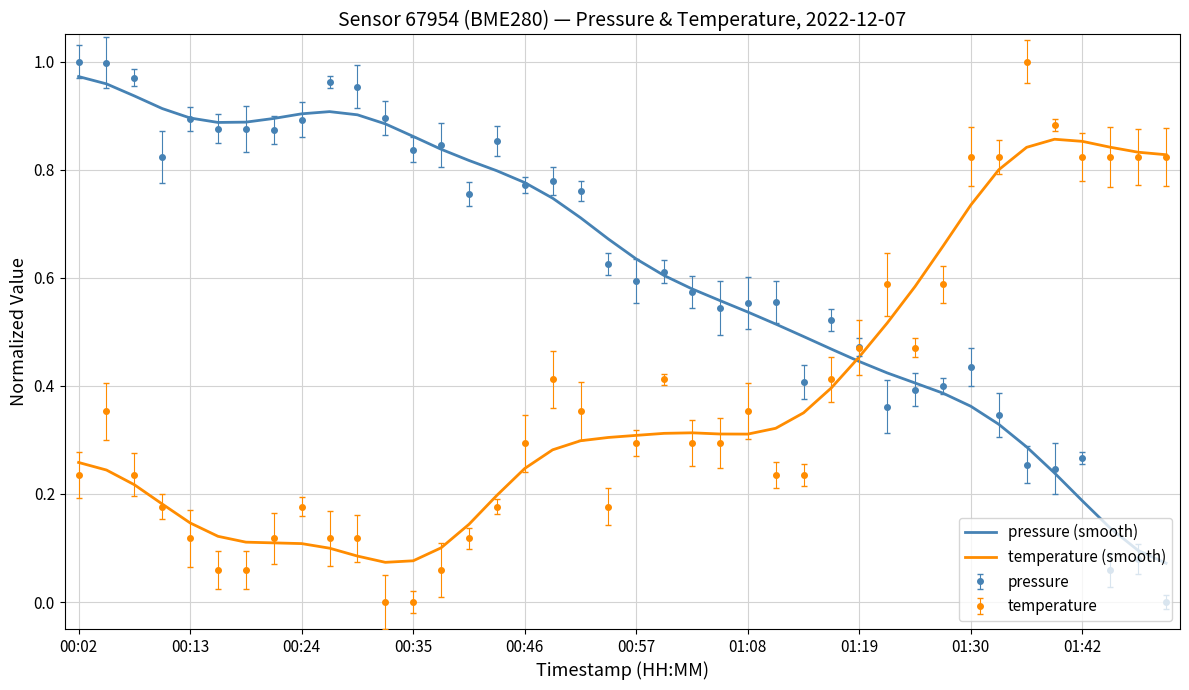

What are all the series names shown in the legend?

pressure (smooth), temperature (smooth), pressure, temperature